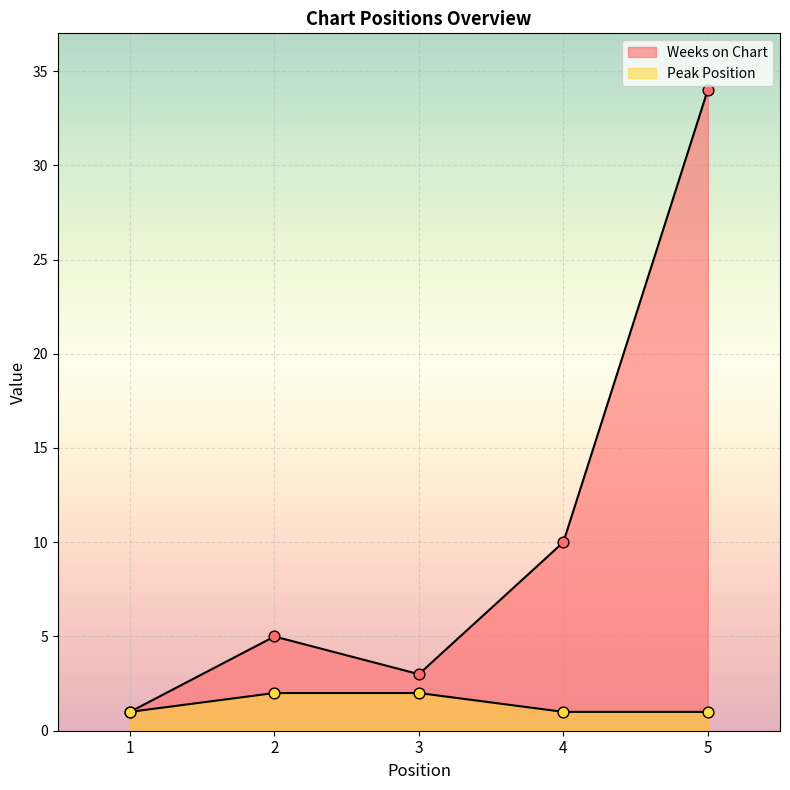

Which series reaches the maximum Y coordinate?

Weeks on Chart